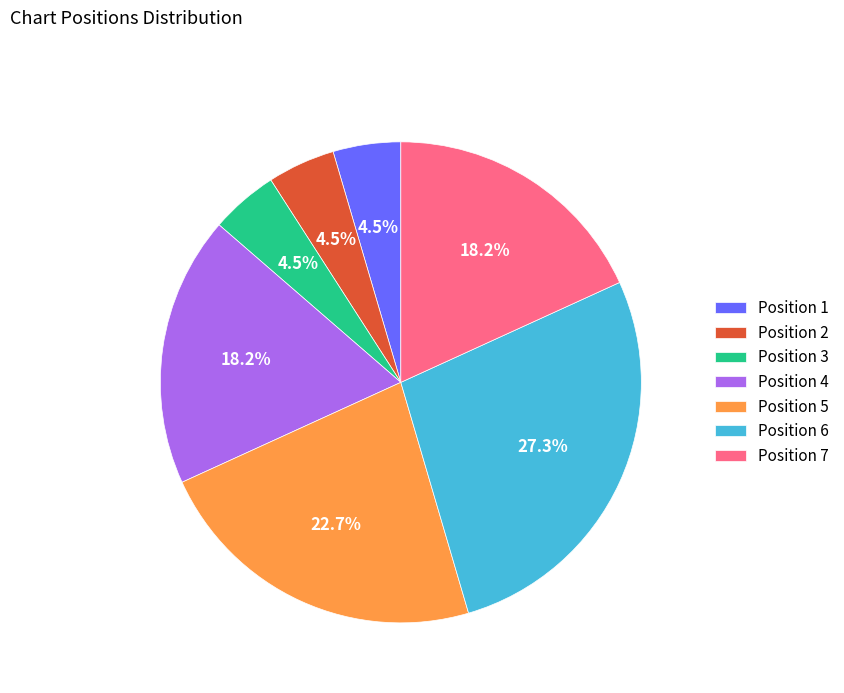

Does Position 2 represent more than half of the total?

No